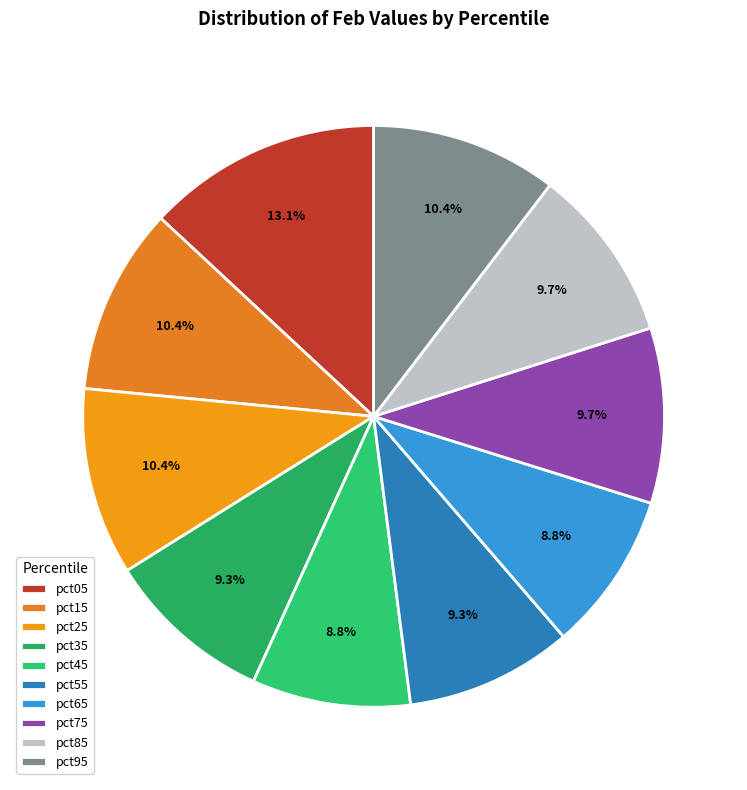

The pct55 slice represents 9% of the pie. True or false?

True